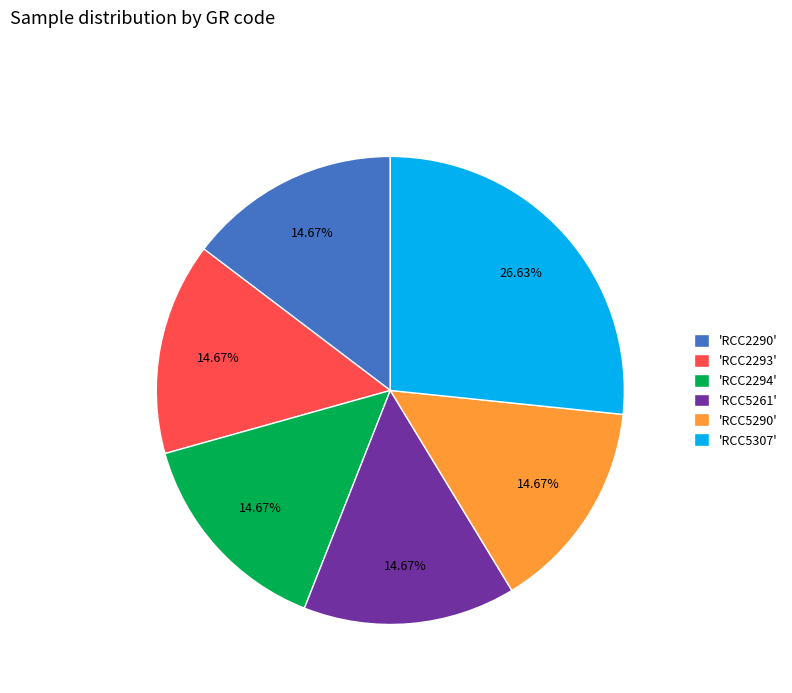

Do 'RCC5261' and 'RCC2290' together represent more than half of the pie?

No